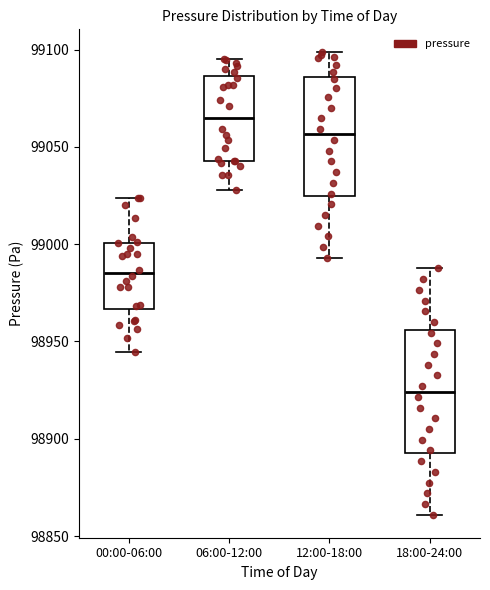

Which box's median line is the lowest?

18:00-24:00